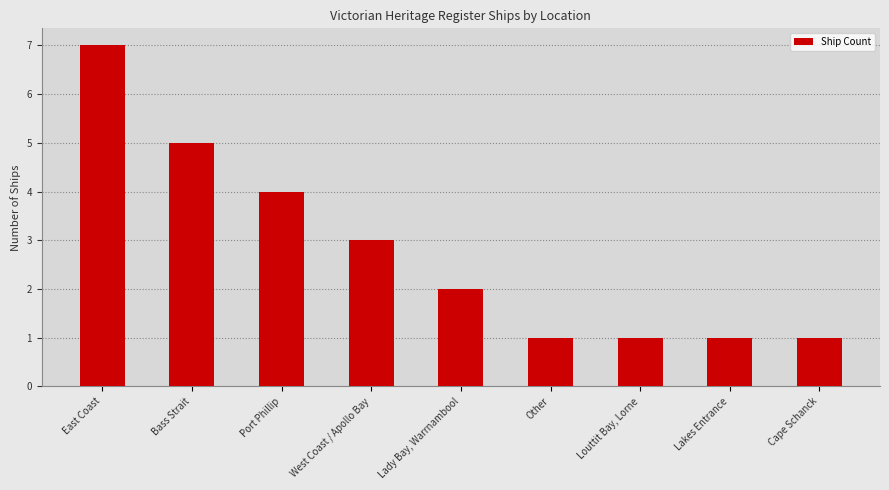

What is the label of the 6th bar from the left?

Other